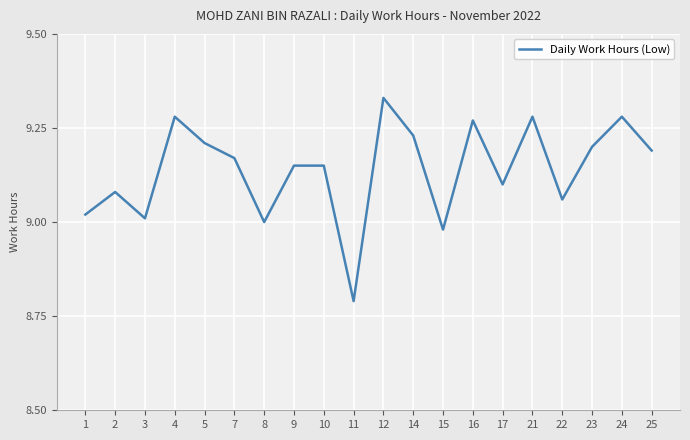

Where is the data nearest to the value 9?

8